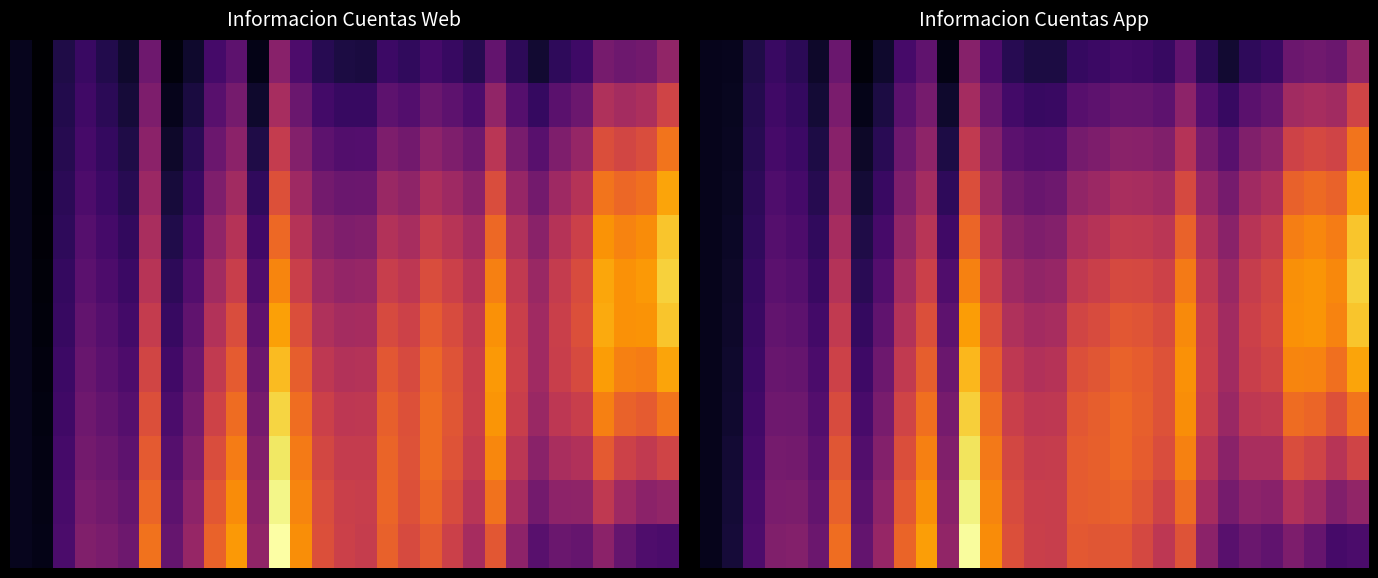

What is the minimum value shown in the chart?

465.8